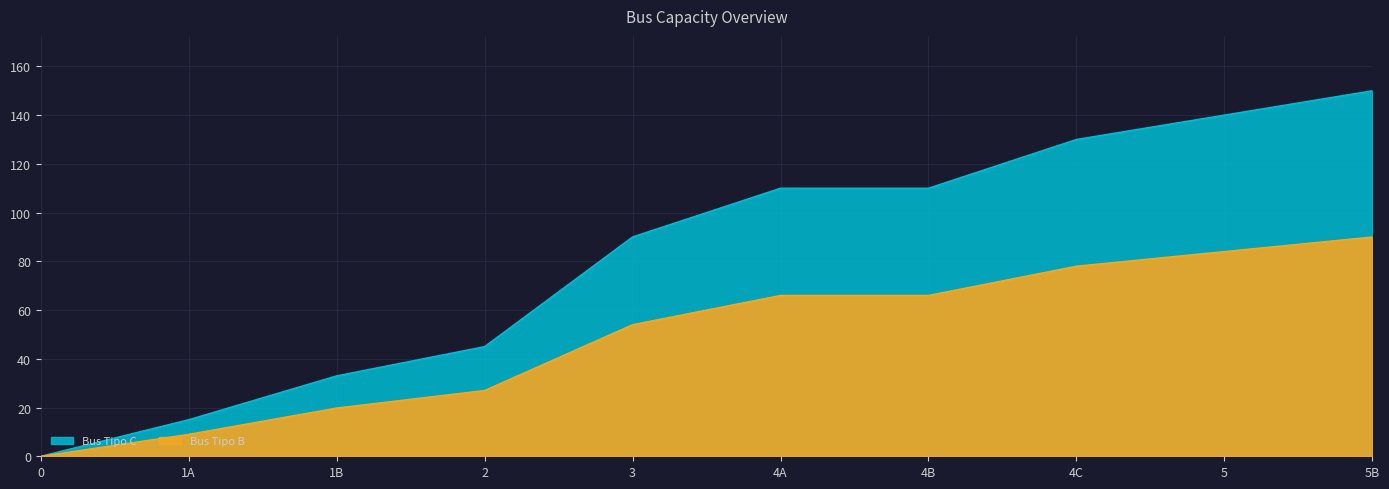

Between 2 and 4A, which is larger?

4A